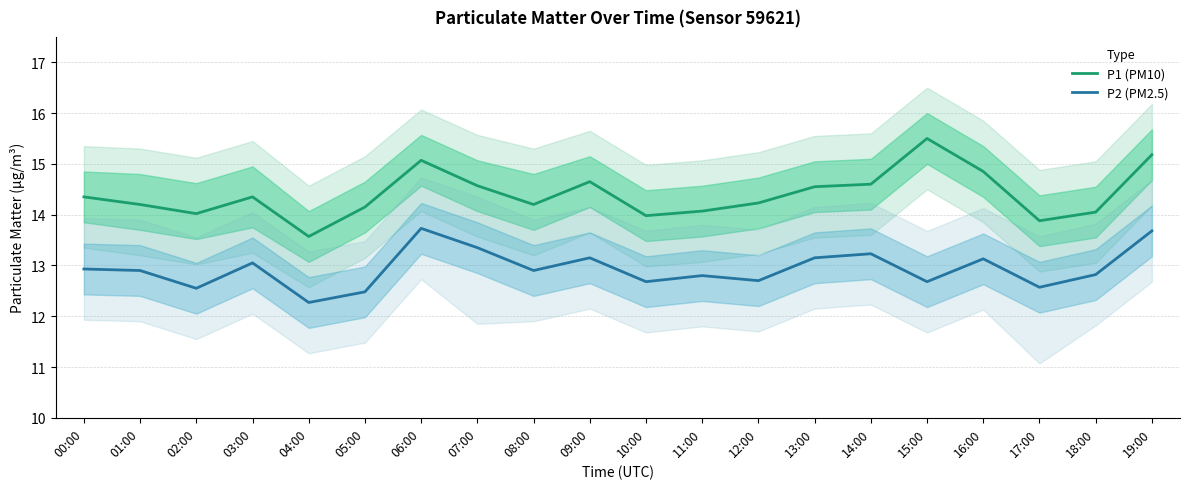

What position from the left is 02:00?

3